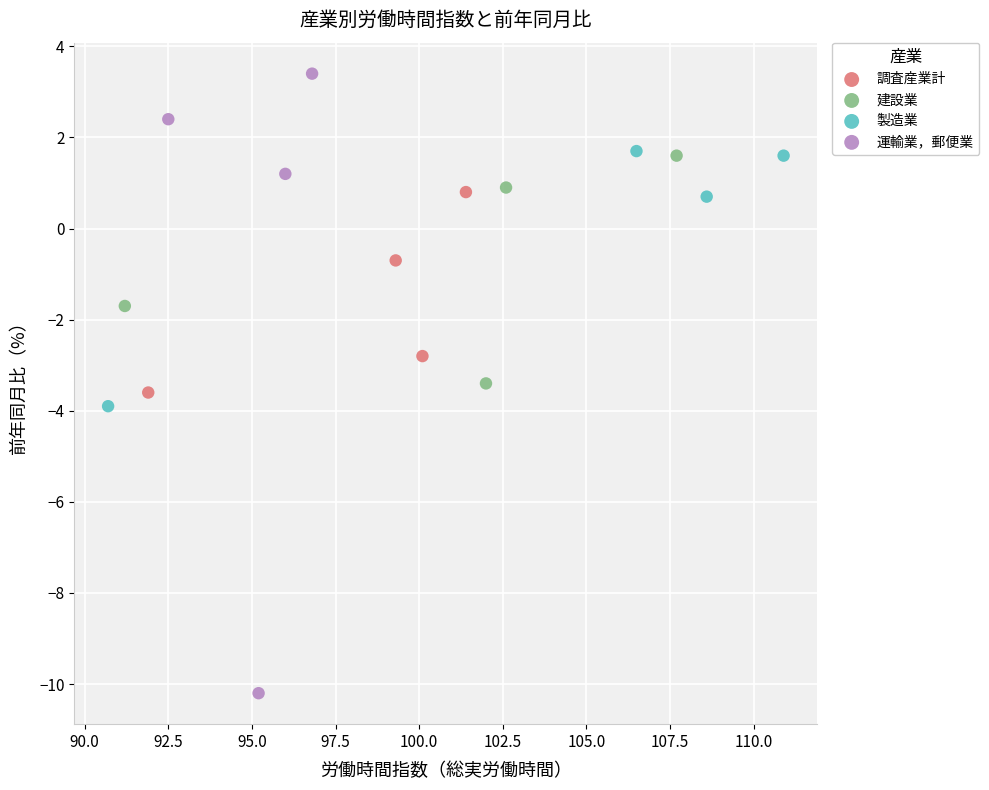

Which series has the widest spread of Y values?

運輸業，郵便業